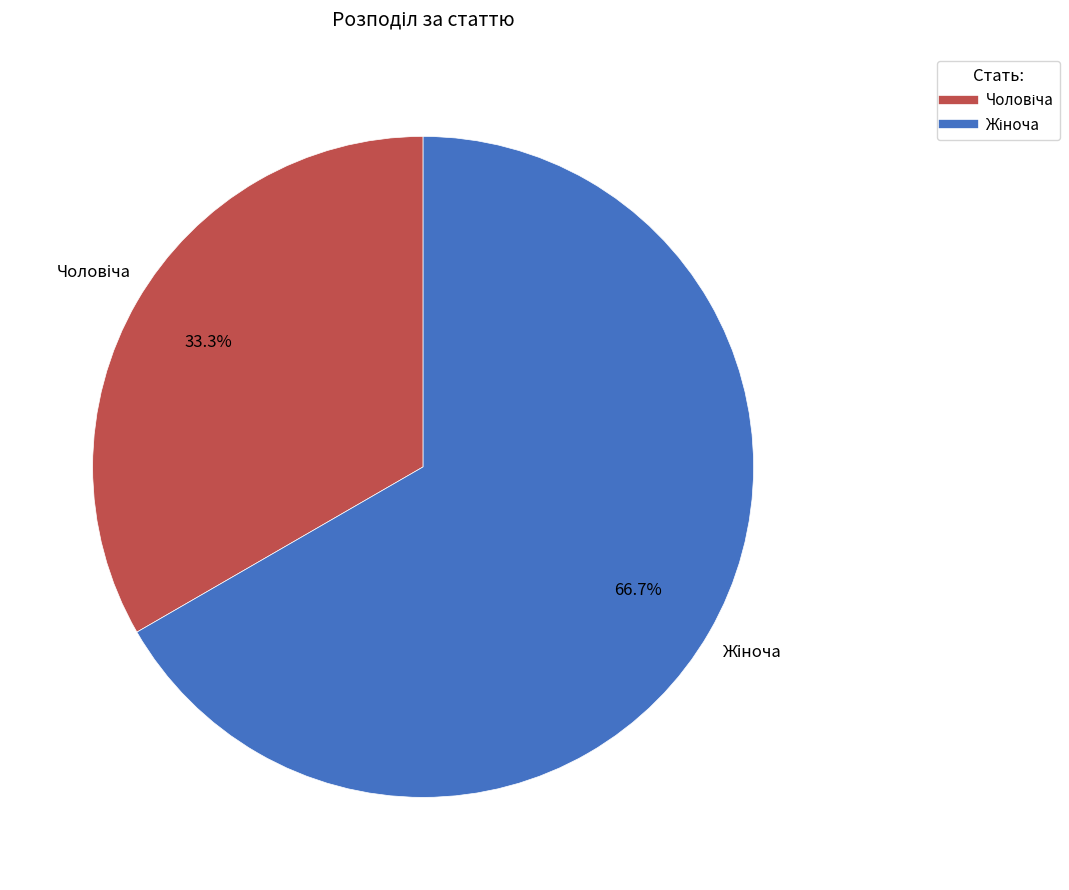

Is there a majority slice in this chart?

Yes